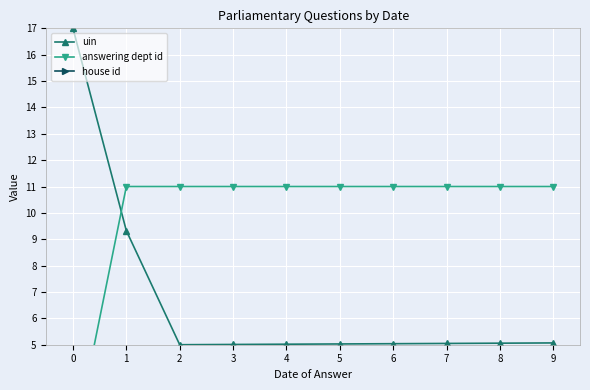

At which category is the sum across all series the highest?

1